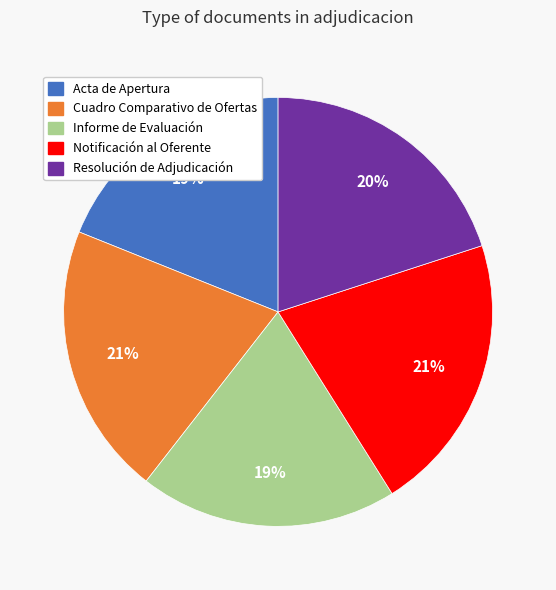

To the nearest percent, what is the difference between the Resolución de Adjudicación and Cuadro Comparativo de Ofertas slice percentages?

1%